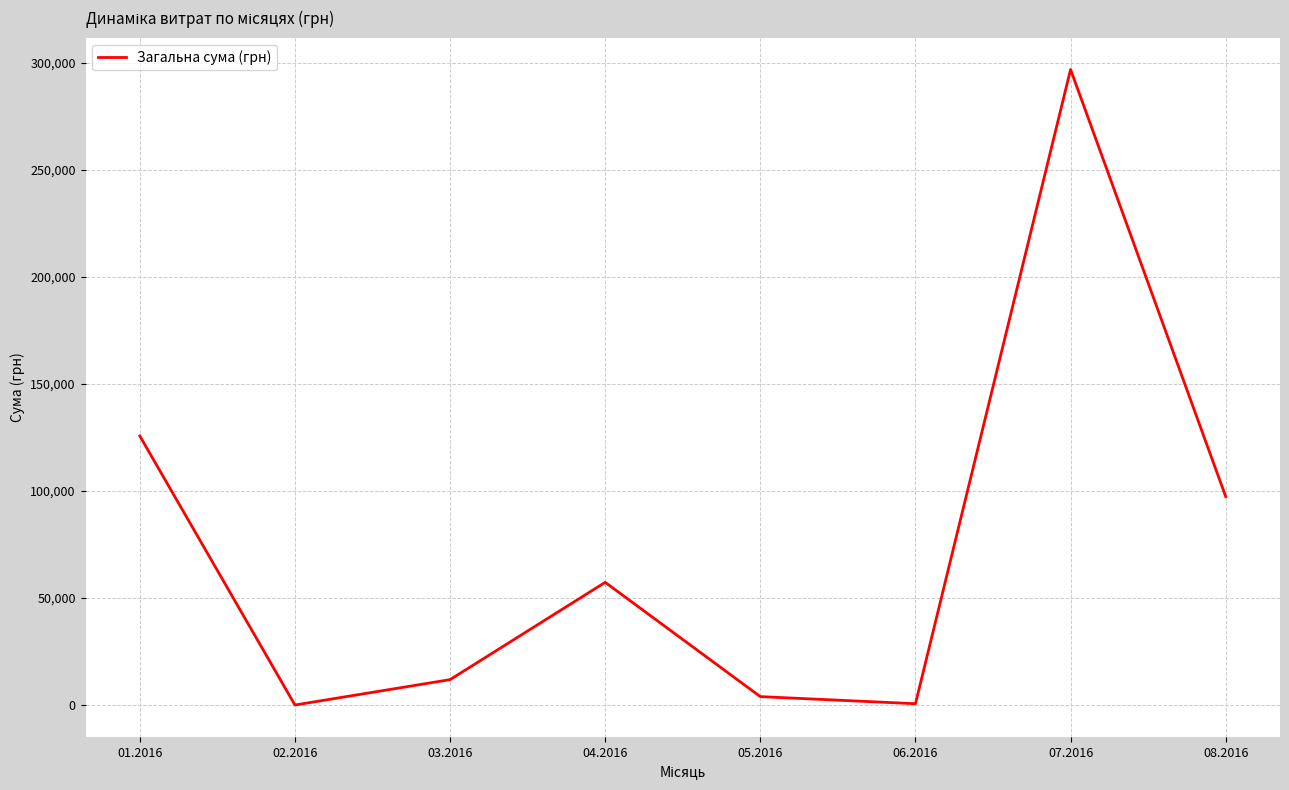

What is the change in value from 01.2016 to 06.2016?

-125040.8